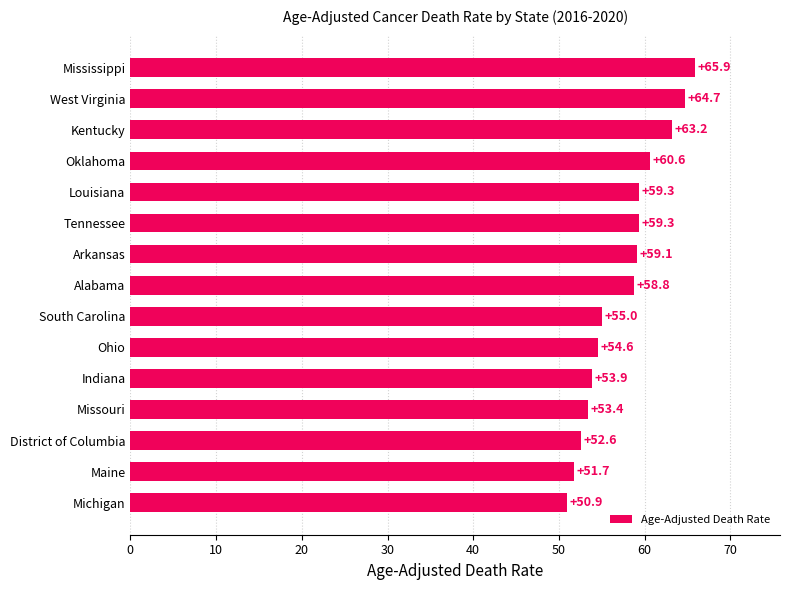

At which category does the chart reach its minimum across all series?

Michigan